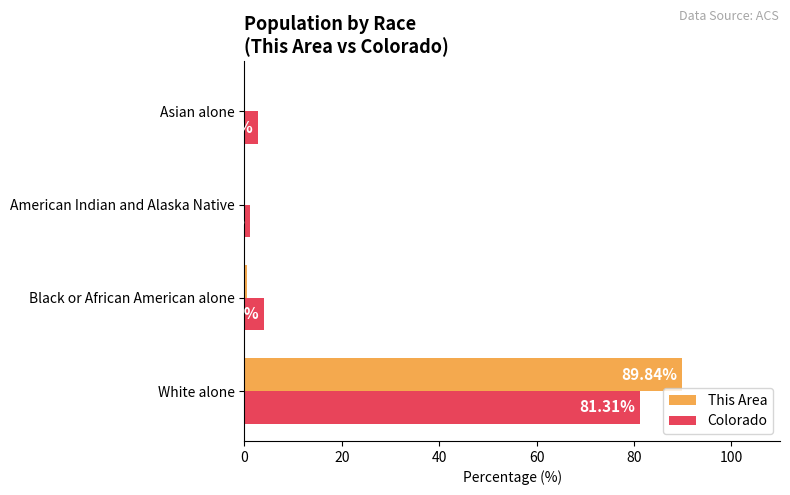

Is the value of This Area at Black or African American alone greater than the value of Colorado at White alone?

No